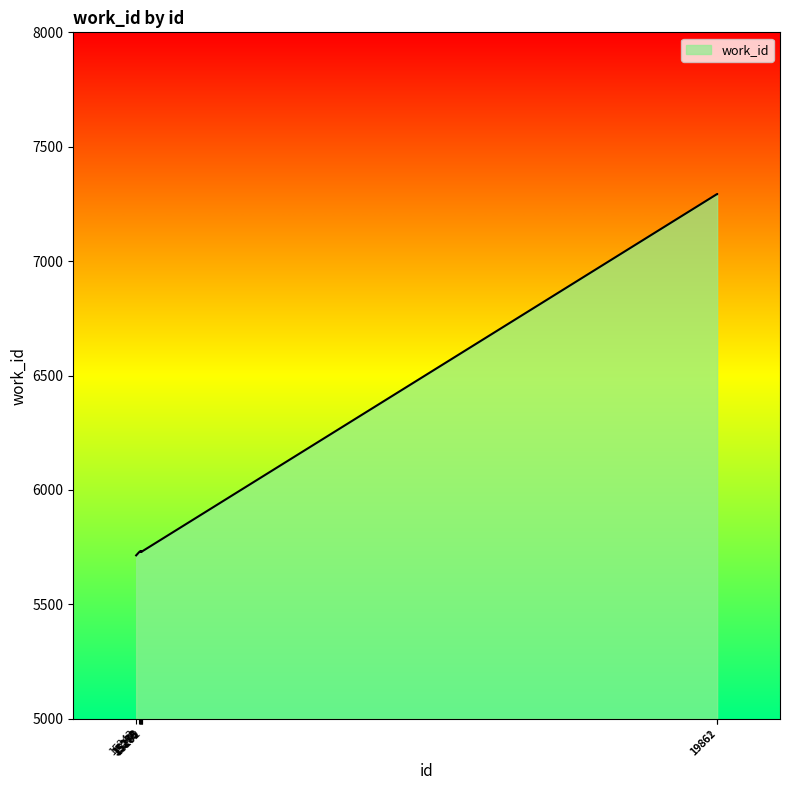

What is the maximum value shown in the chart?

7293